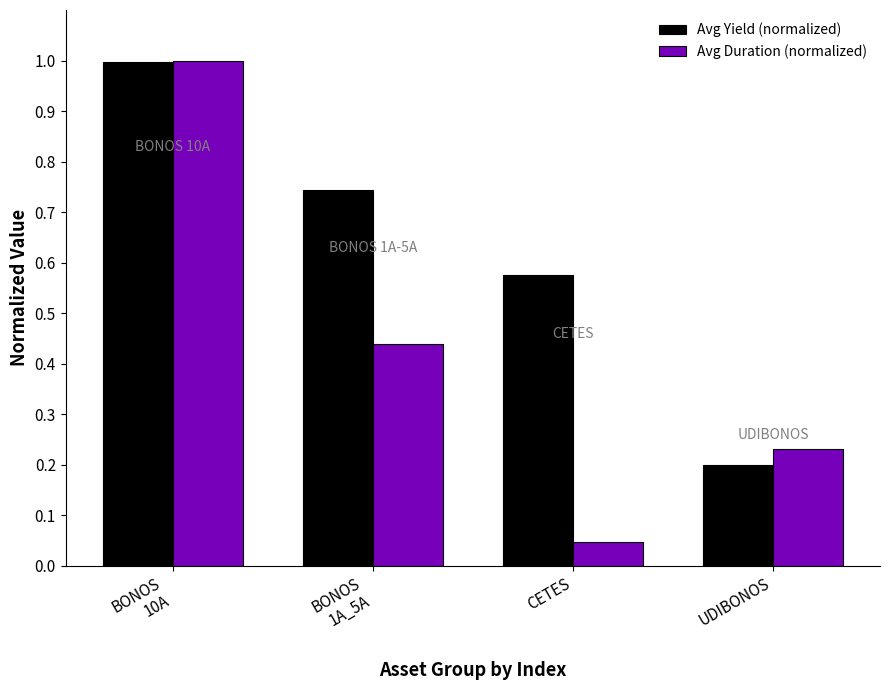

At which label does Avg Duration (normalized) reach its minimum?

CETES